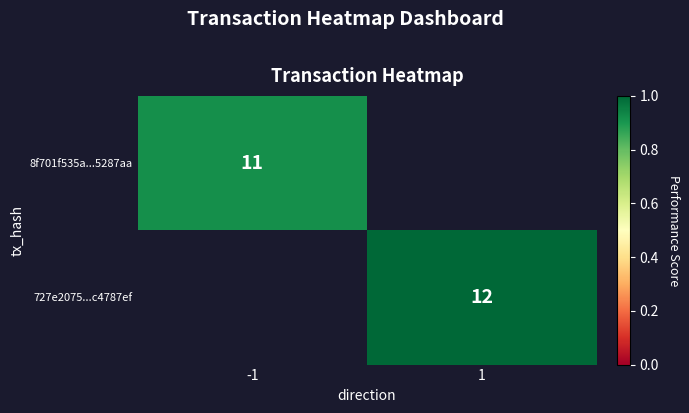

The 8f701f535a...5287aa series shows 11 at -1. True or false?

True